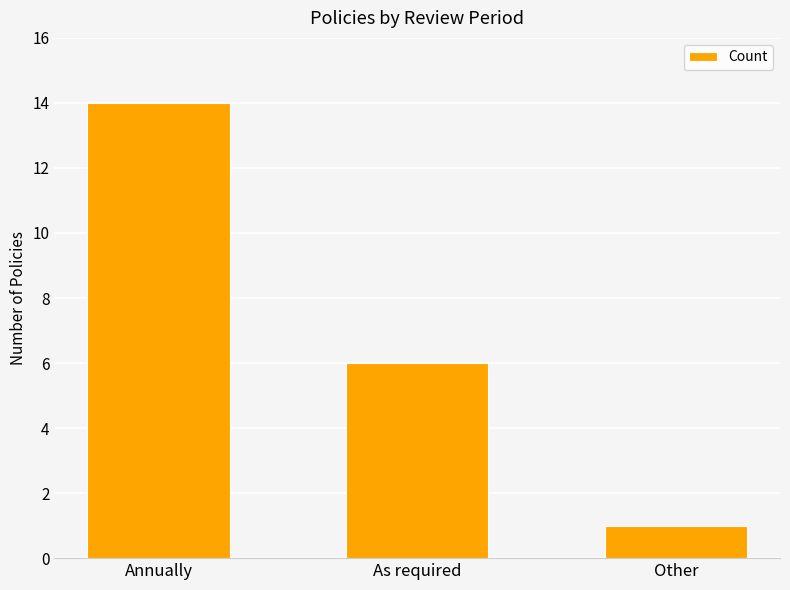

Is it true that the value at Other is 1?

True